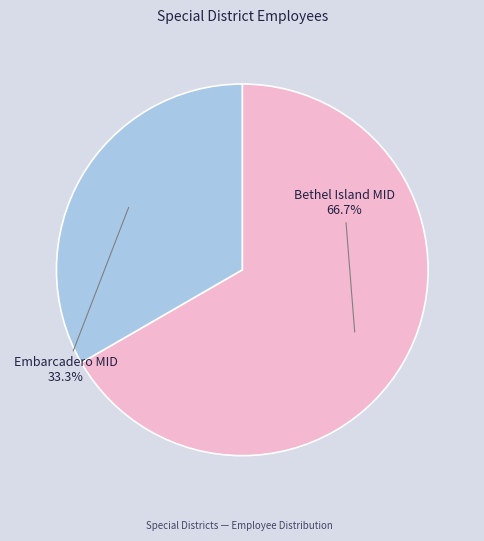

Is there any slice that represents more than half of the pie?

Yes